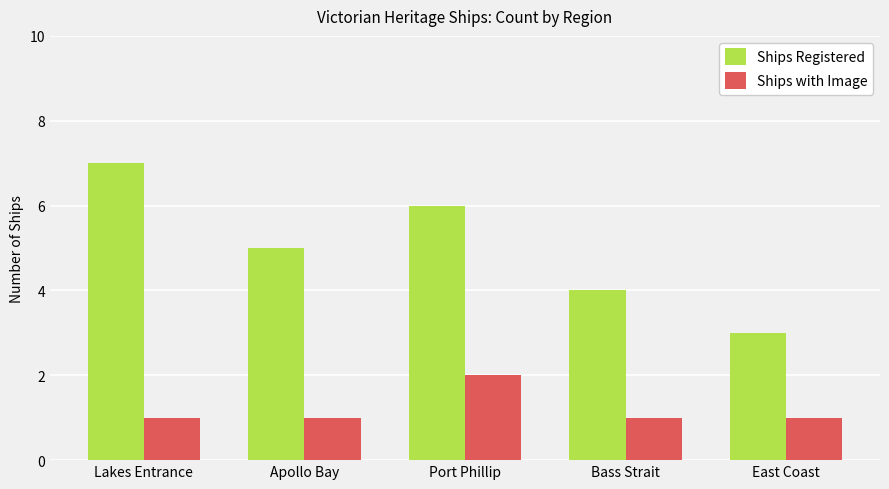

How many groups of bars are there?

5